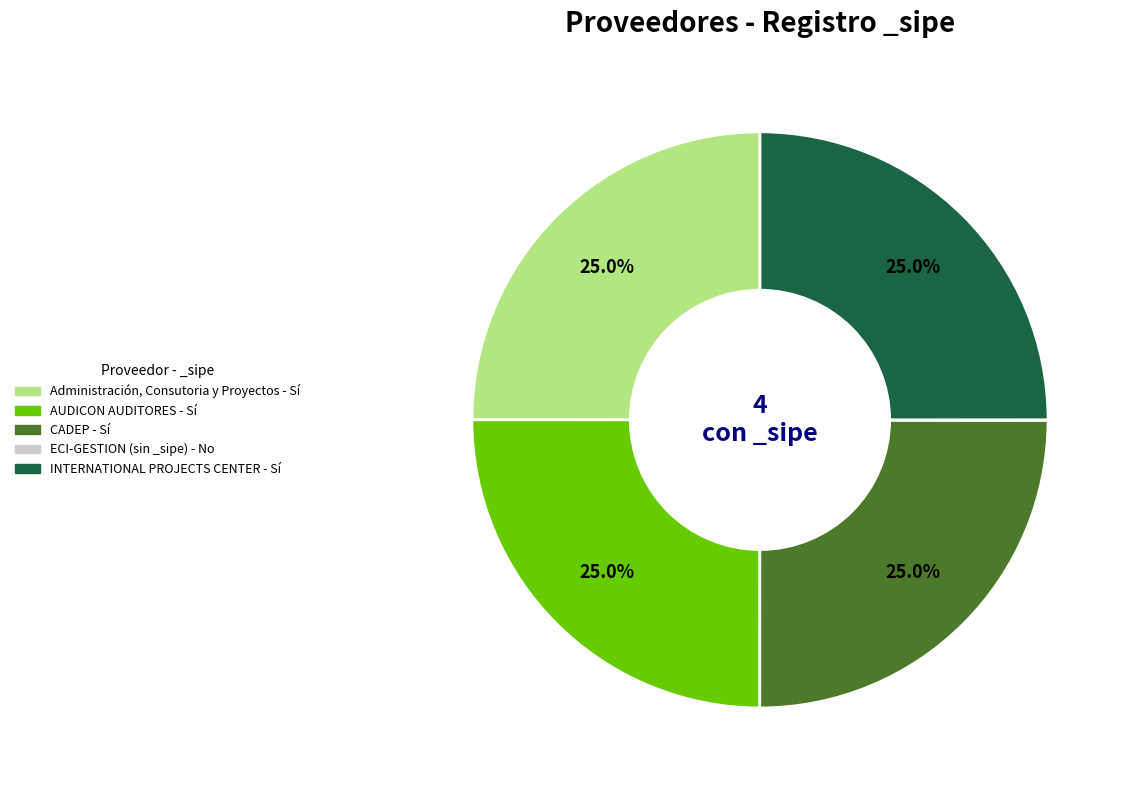

Is there a majority slice in this chart?

No